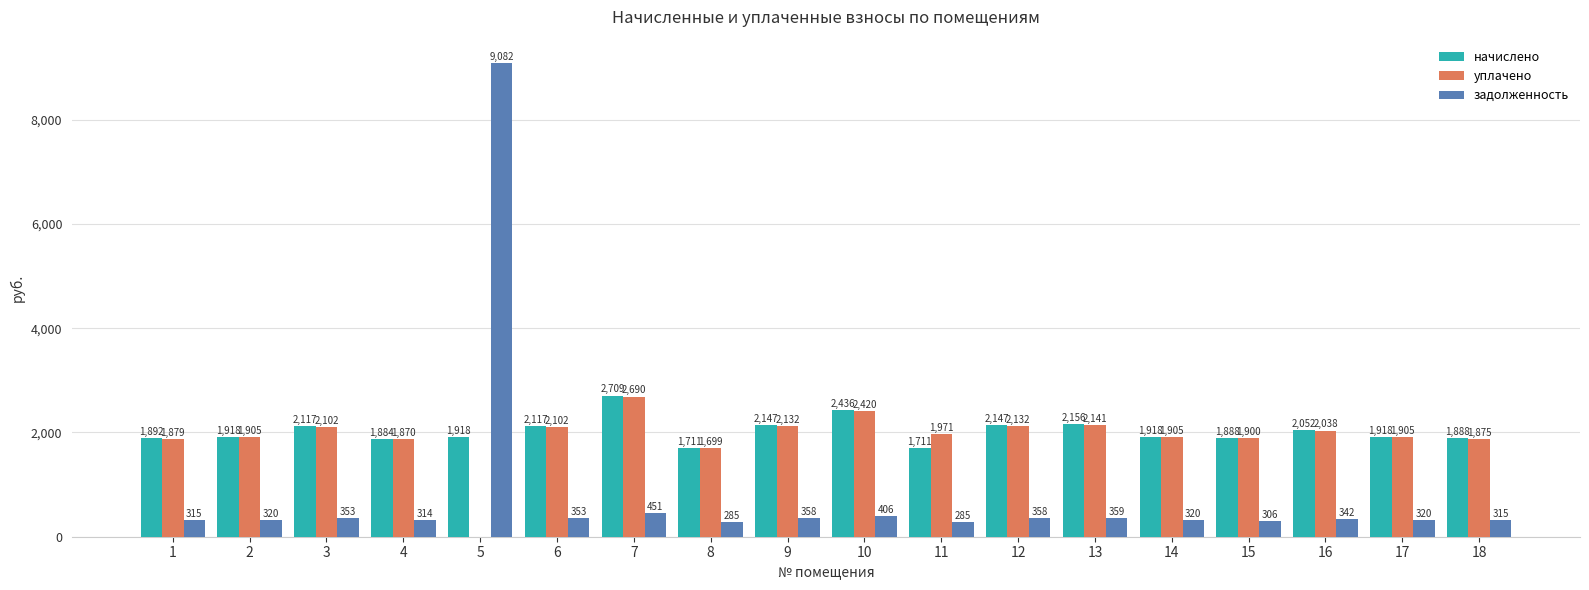

What are all the series names shown in the legend?

начислено, уплачено, задолженность